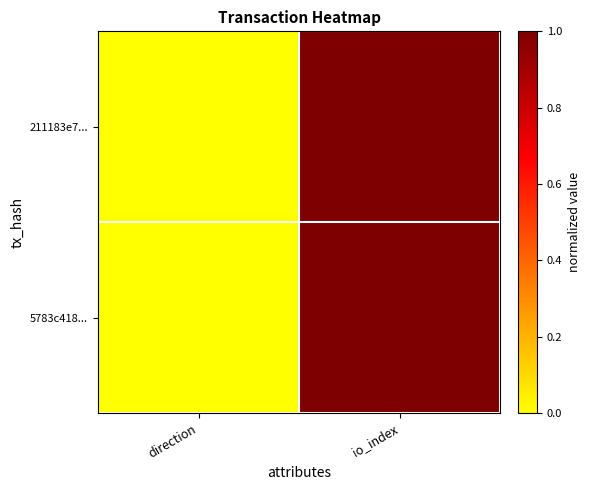

How many categories are shown in the chart?

2